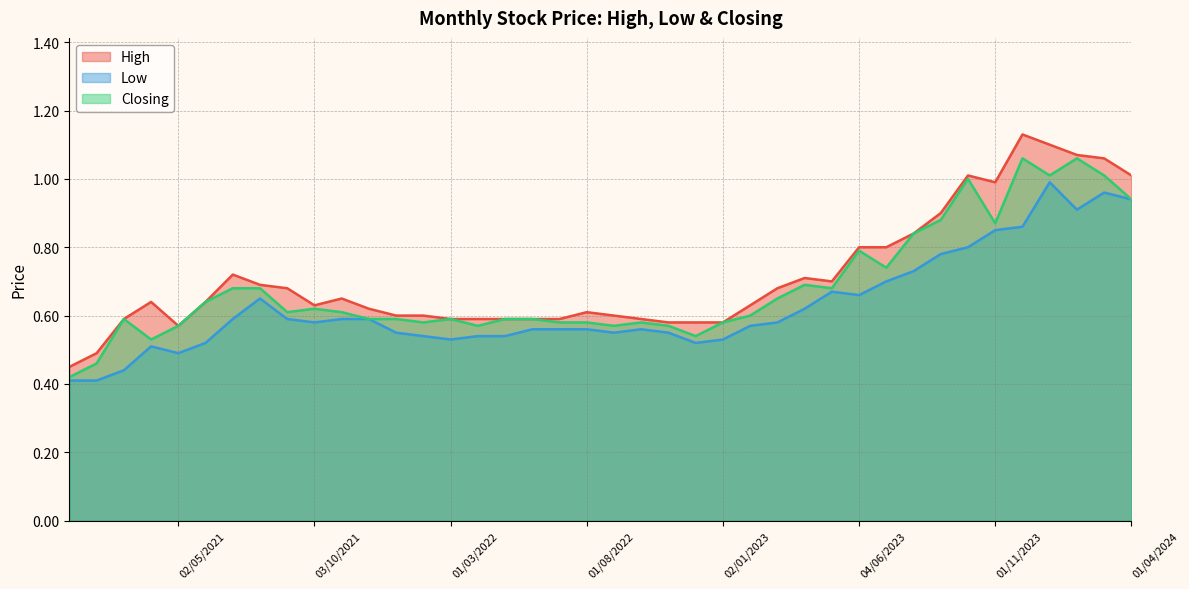

At which category is the sum across all series the highest?

02/01/2024